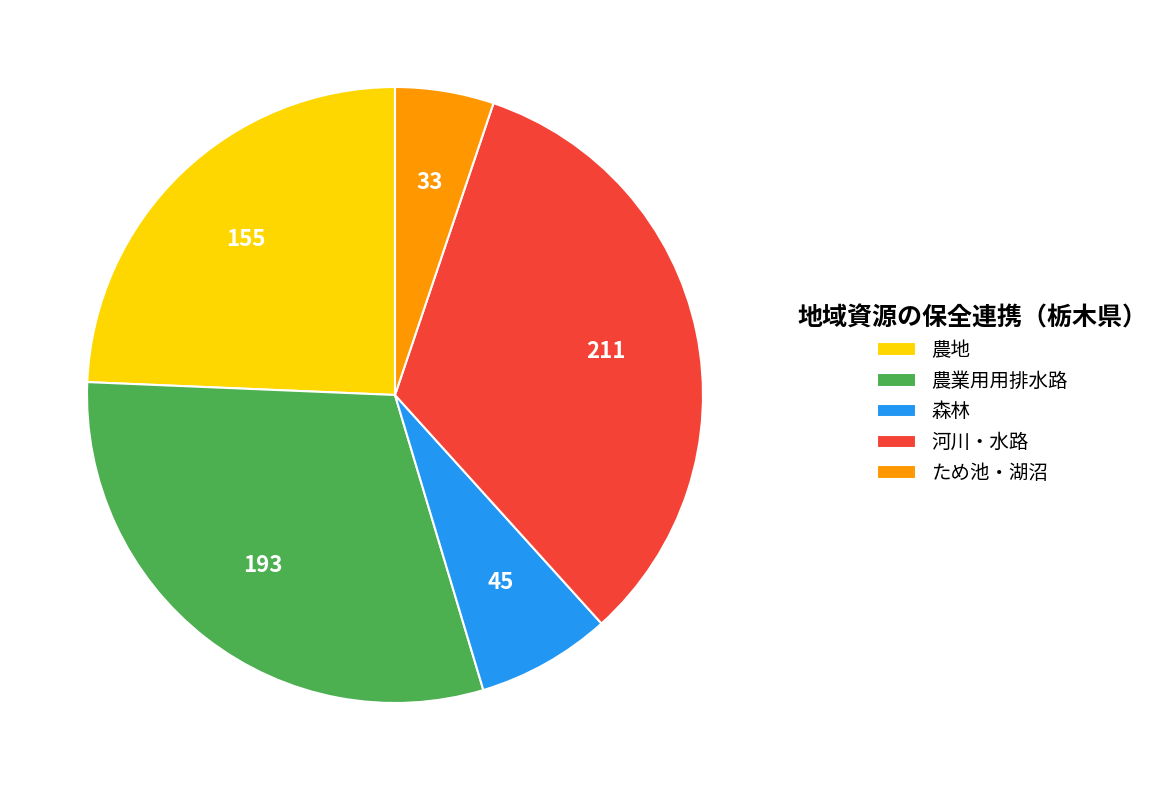

Do 河川・水路 and 農地 together represent more than half of the pie?

Yes